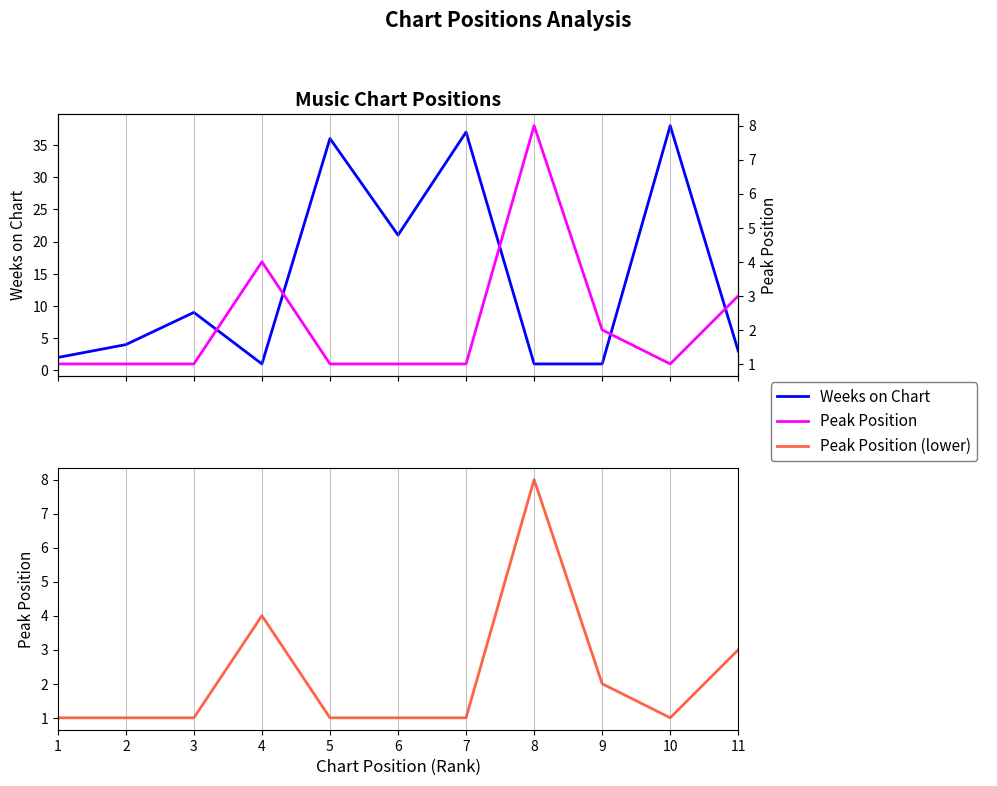

Between which two adjacent categories do Weeks on Chart and Peak Position first intersect?

3 and 4